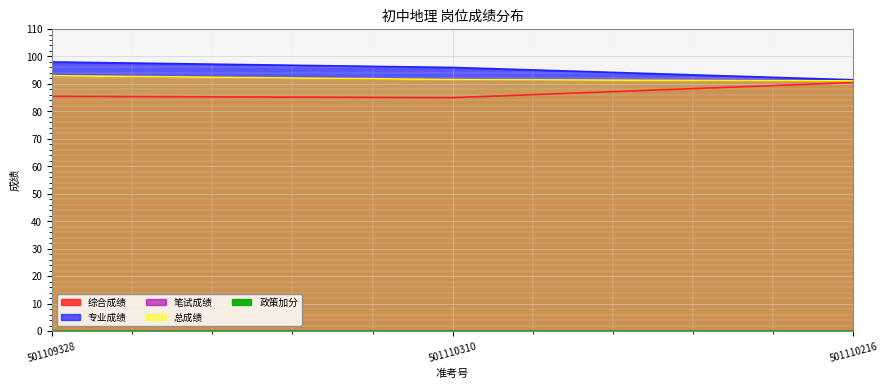

Is it true that 笔试成绩 equals 60.7 at 501110216?

False